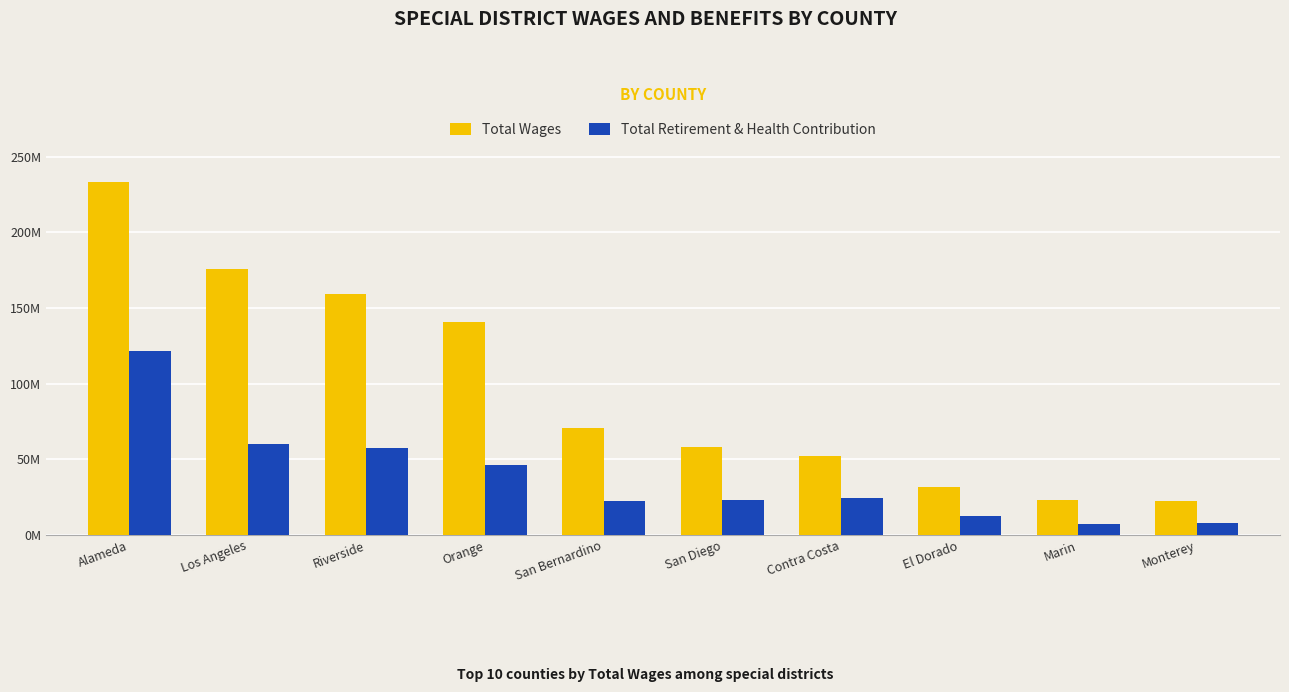

At which label does Total Wages first exceed 70475205?

Alameda